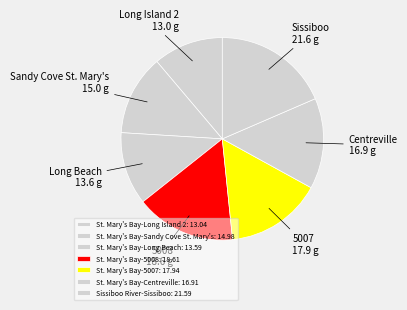

What is the total percentage of St. Mary's Bay-Centreville and Sissiboo River-Sissiboo?

33.0%